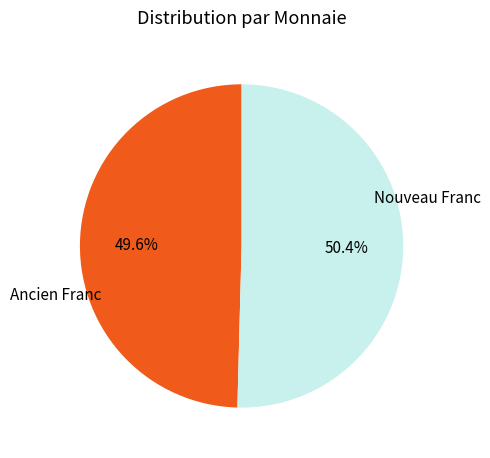

Is there any slice that represents more than half of the pie?

Yes